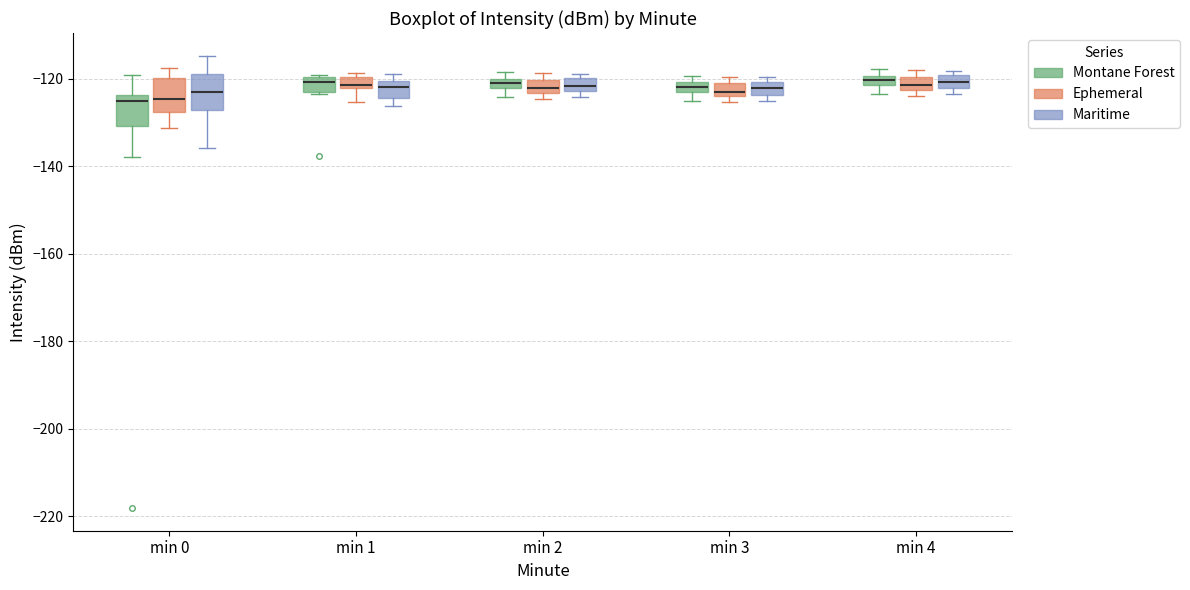

Where is the lower edge of the box for min 2 (Montane Forest) on the y-axis? The values are not printed on the chart, so give them approximately, as read against the axis.

-122